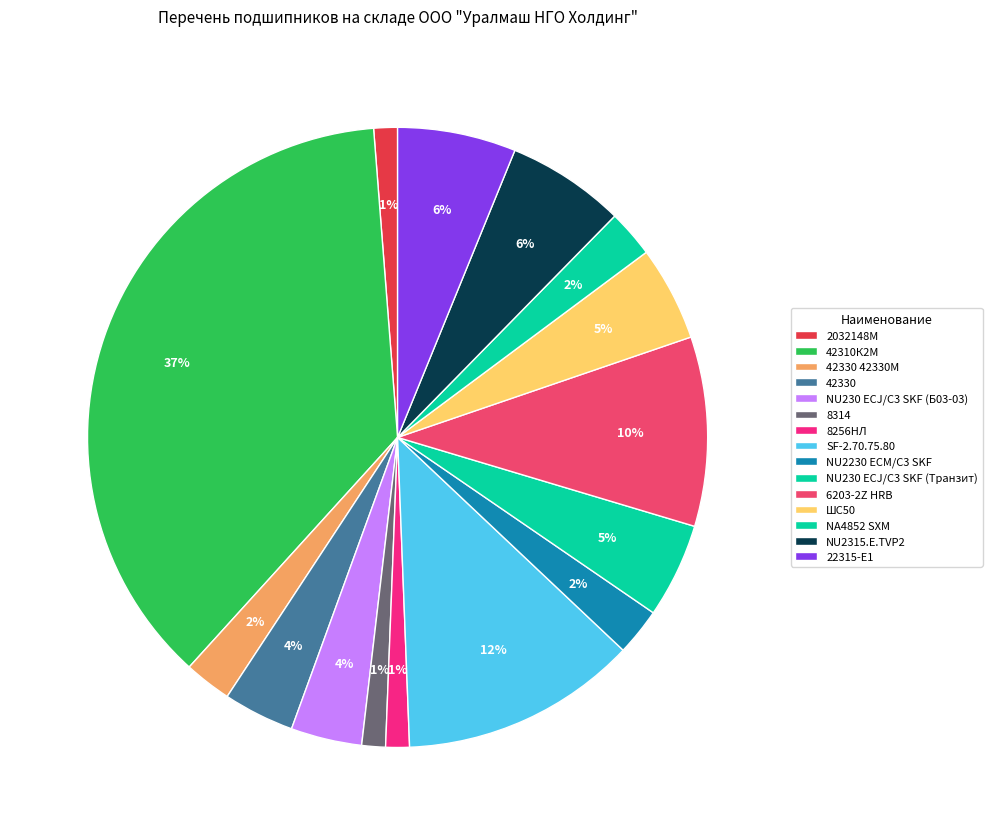

Count the number of slices in the pie.

15